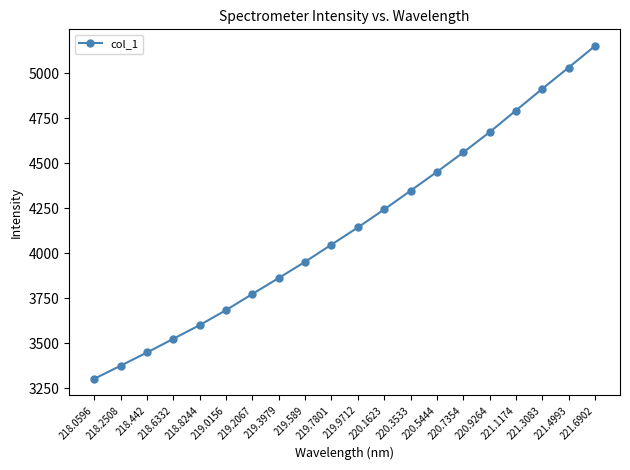

Reading left to right, extract all data points from this chart.

3302.1	3374.6	3448.1	3524.1	3600.2	3683.5	3773.1	3861.8	3952.0	4047.1	4142.6	4242.4	4346.4	4451.2	4559.2	4671.8	4792.2	4912.8	5030.8	5150.7